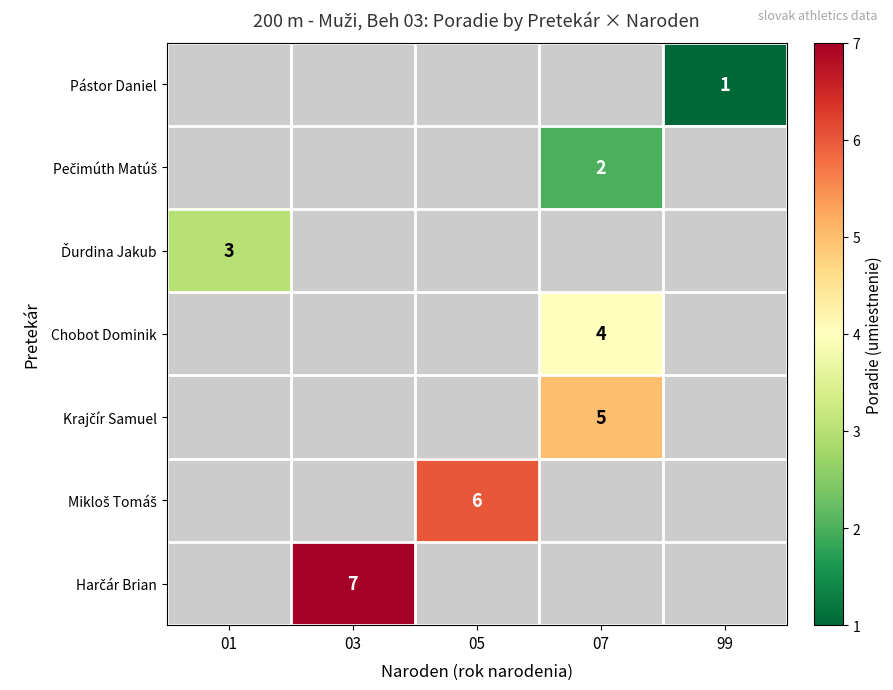

How many categories are shown in the chart?

5